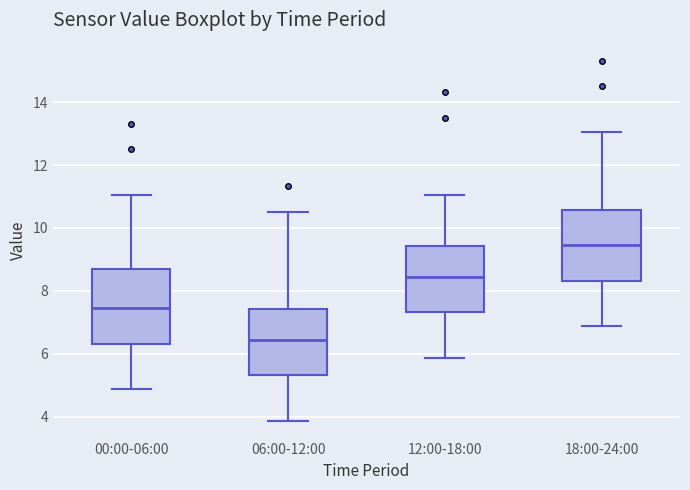

Reading left to right, read every box against the y-axis: the position of its median line, the range the box covers, and the ends of its whiskers. The values are not printed on the chart, so give them approximately, as read against the axis.

00:00-06:00: median 7.4, box 6.4 to 8.6, whiskers 4.8 to 11.0
06:00-12:00: median 6.4, box 5.4 to 7.4, whiskers 3.8 to 10.6
12:00-18:00: median 8.4, box 7.4 to 9.4, whiskers 5.8 to 11.0
18:00-24:00: median 9.4, box 8.4 to 10.6, whiskers 6.8 to 13.0